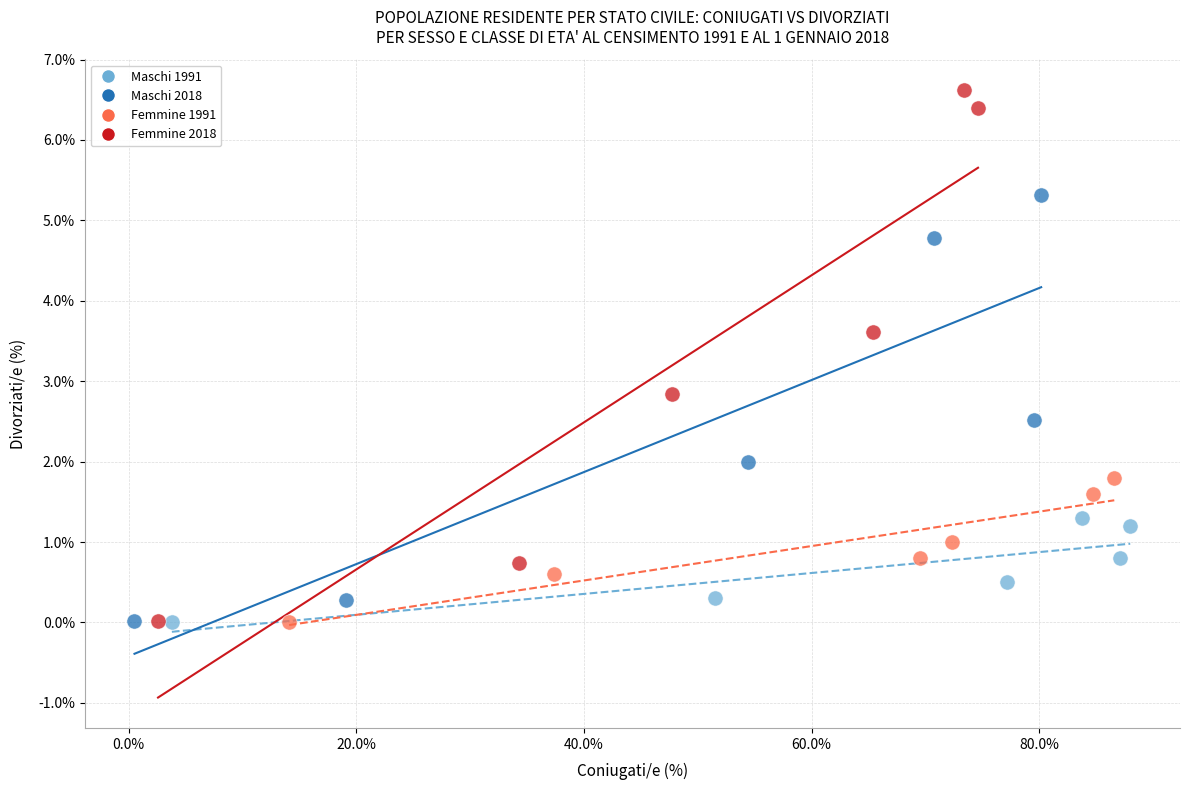

Which series reaches the maximum Y coordinate?

Femmine 2018